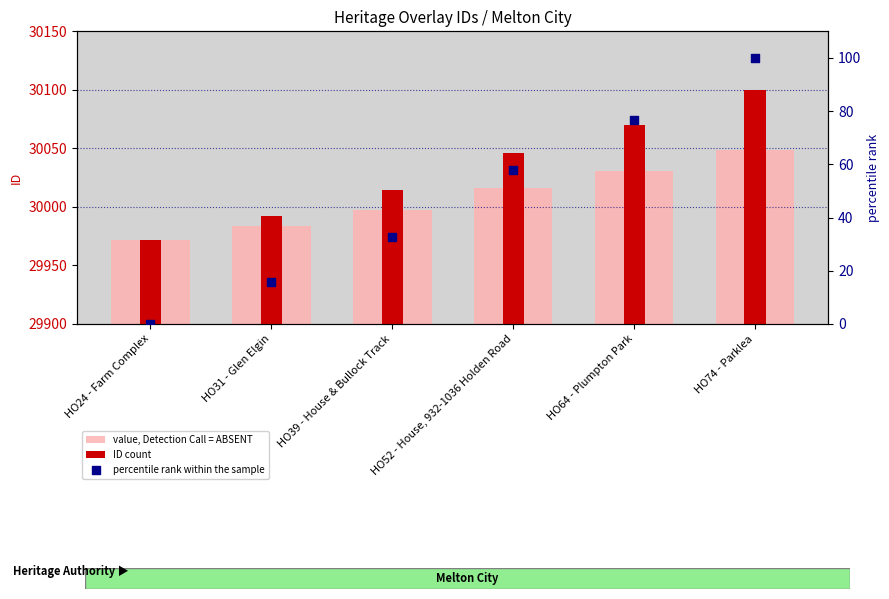

Which series reaches the maximum Y coordinate?

ID count